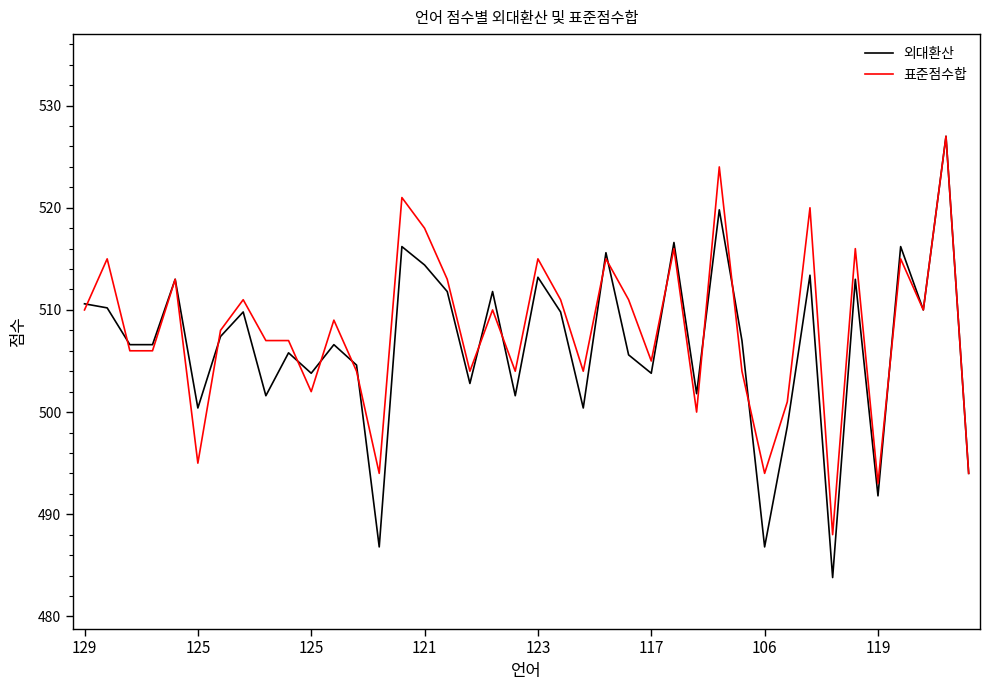

What is the lowest value of the 표준점수합 series?

488.0